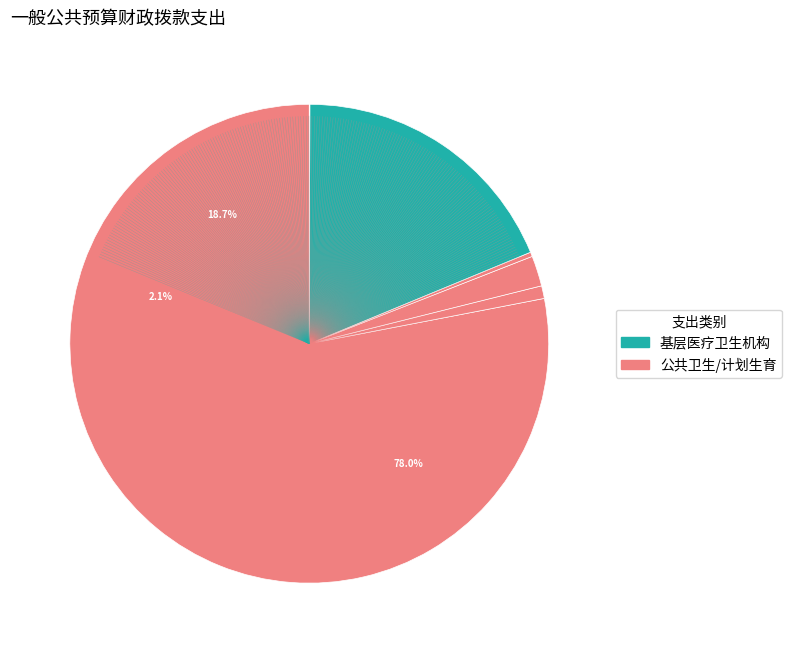

Is there any slice that represents more than half of the pie?

Yes